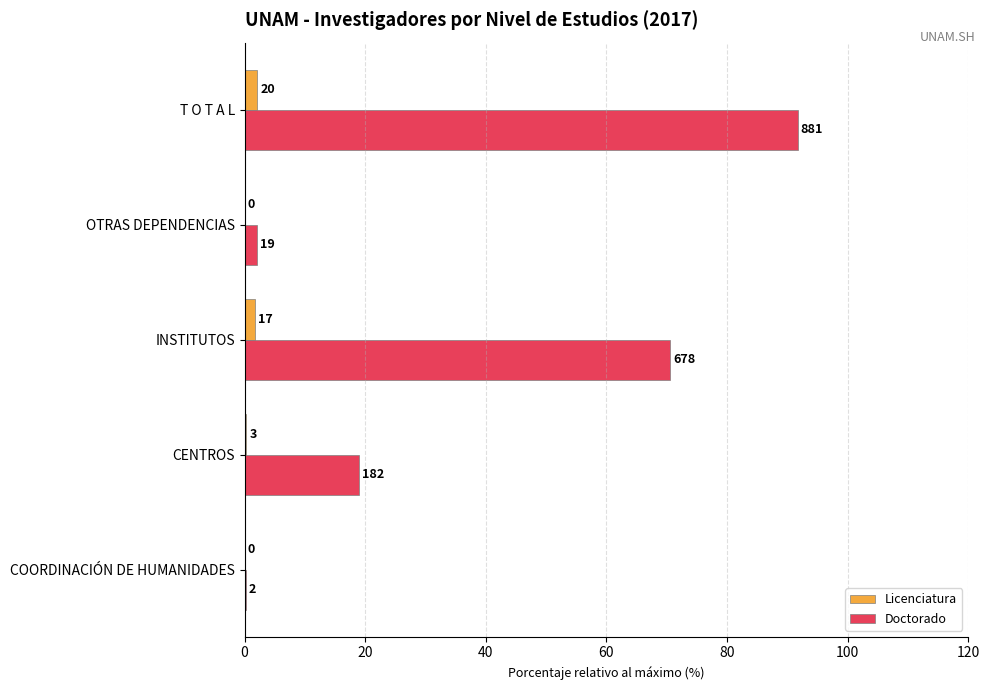

List the series in order of their peak value, lowest first.

Licenciatura, Doctorado